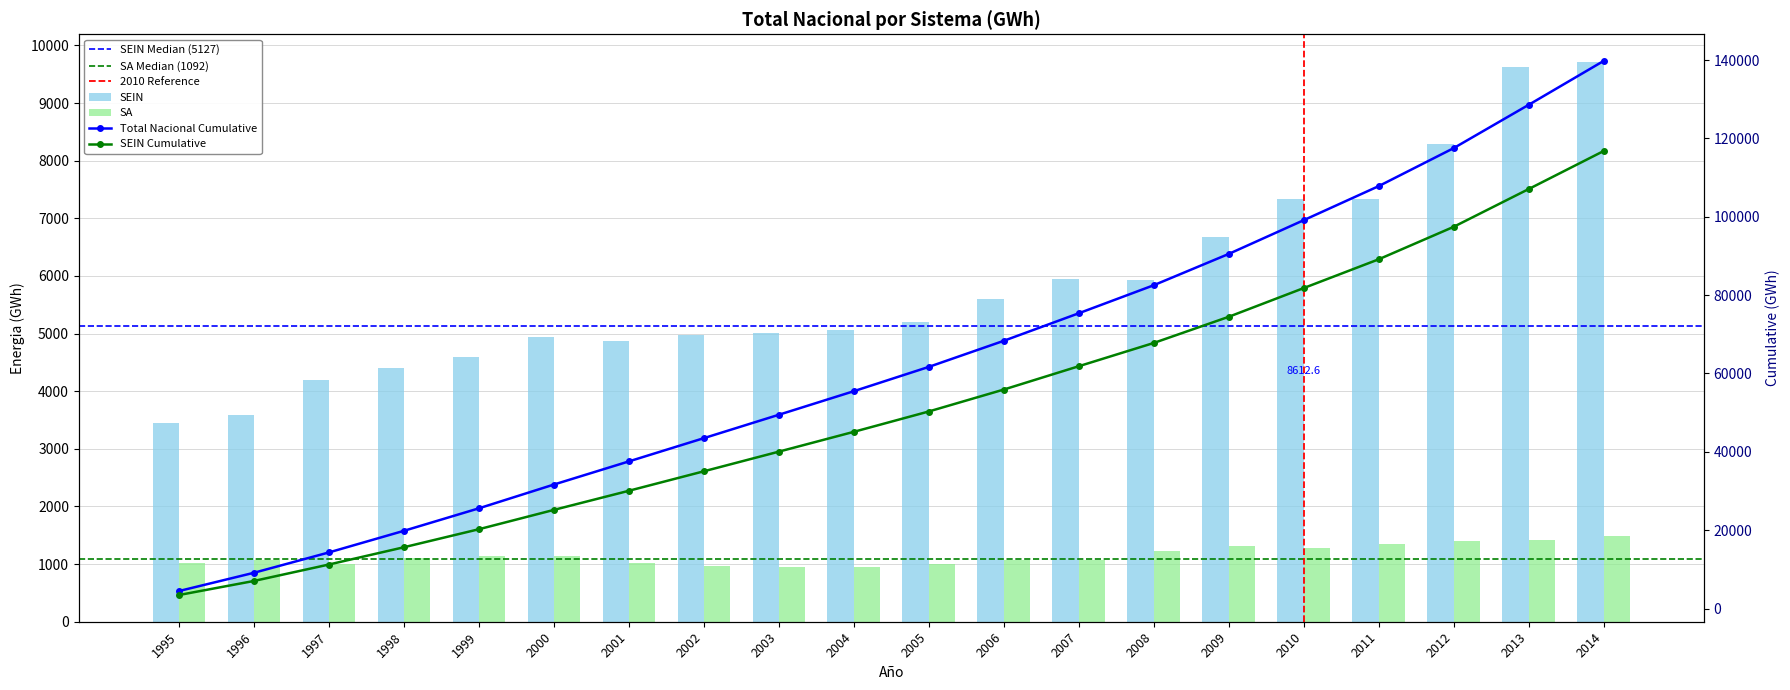

Reading left to right, transcribe all the data shown in this chart.

Total Nacional: 1995=3448.7	1996=3586.6	1997=4197.1	1998=4406.7	1999=4600.0	2000=4933.6	2001=4879.6	2002=4973.6	2003=5012.8	2004=5060.2	2005=5193.2	2006=5595.5	2007=5952.0	2008=5937.4	2009=6679.2	2010=7331.1	2011=7341.4	2012=8292.1	2013=9633.9	2014=9707.6
SA: 1995=1013.0	1996=1076.0	1997=995.4	1998=1108.6	1999=1142.5	2000=1132.6	2001=1027.0	2002=962.0	2003=957.3	2004=956.1	2005=1007.3	2006=1062.7	2007=1075.5	2008=1220.5	2009=1307.3	2010=1281.4	2011=1349.9	2012=1407.4	2013=1416.8	2014=1495.0